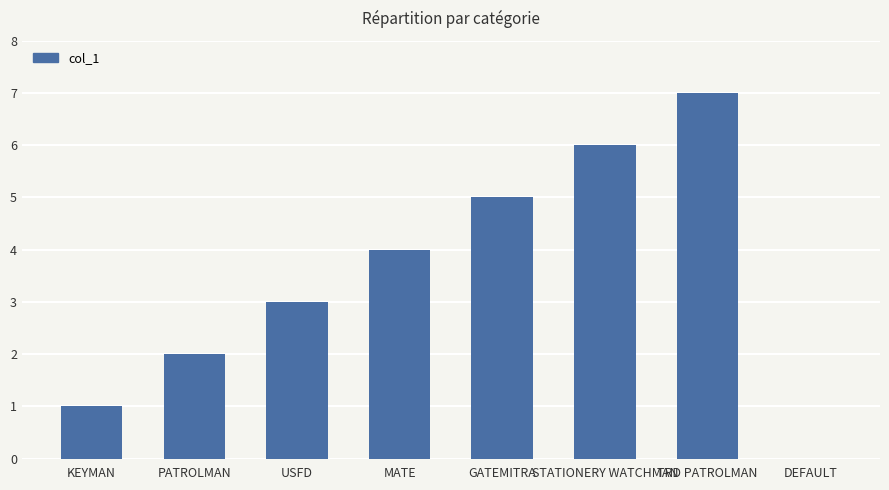

Reading right to left, what are all the values shown in this chart?

DEFAULT=0	TRD PATROLMAN=7	STATIONERY WATCHMAN=6	GATEMITRA=5	MATE=4	USFD=3	PATROLMAN=2	KEYMAN=1